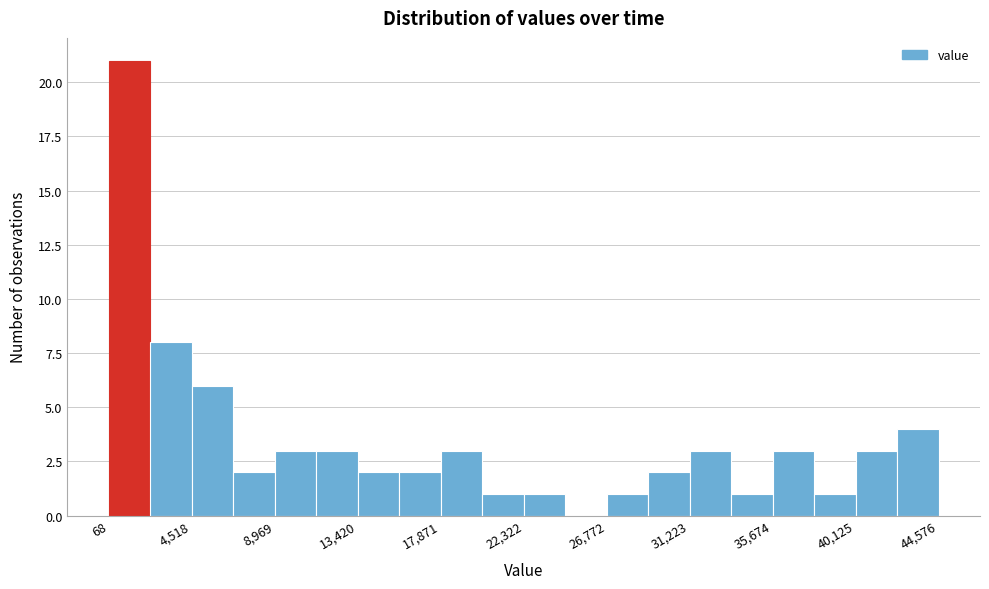

Reading left to right, transcribe this chart: for each bar, give the range it covers on the x-axis and its height. Neither the bar edges nor the heights are printed on the chart, so give them approximately, as read against the axes.

0 to 2500: 21
2500 to 4500: 8
4500 to 6500: 6
6500 to 9000: 2
9000 to 11000: 3
11000 to 13500: 3
13500 to 15500: 2
15500 to 18000: 2
18000 to 20000: 3
20000 to 22500: 1
22500 to 24500: 1
24500 to 27000: 0
27000 to 29000: 1
29000 to 31000: 2
31000 to 33500: 3
33500 to 35500: 1
35500 to 38000: 3
38000 to 40000: 1
40000 to 42500: 3
42500 to 44500: 4